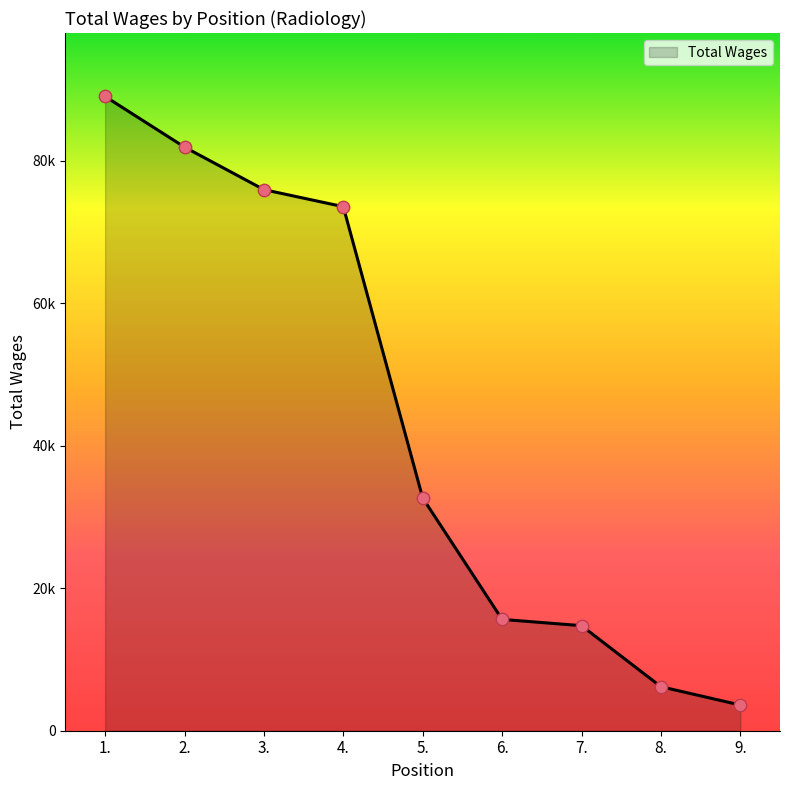

Approximately how many times larger is the value at 2. compared to 7.?

5.6